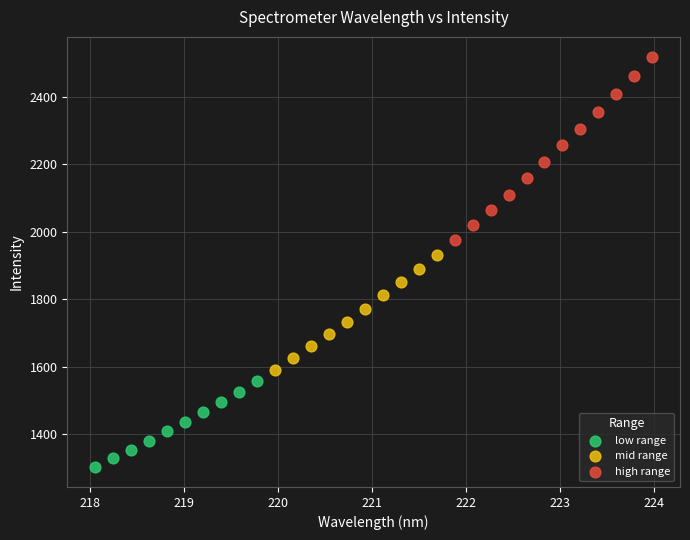

What are all the series names shown in the legend?

low range, mid range, high range